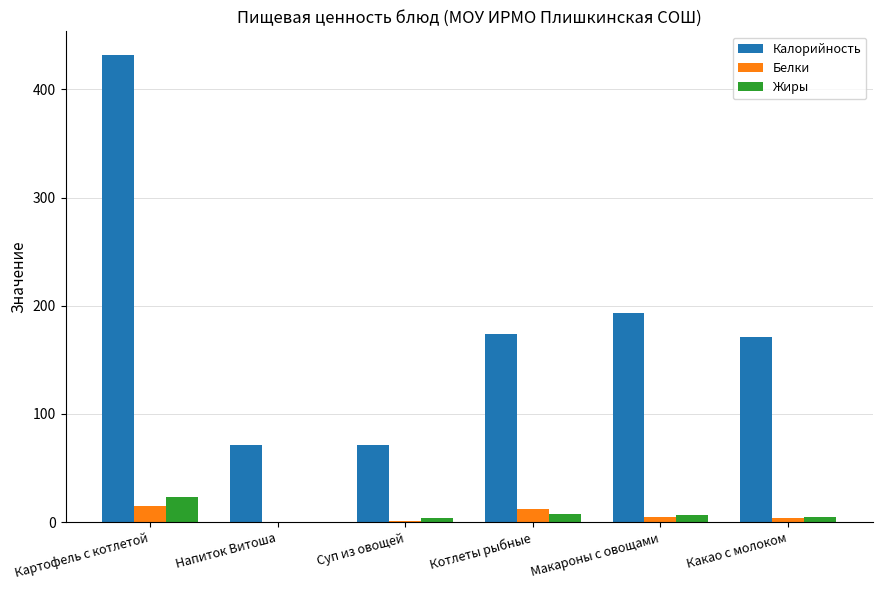

What is the sum of all Жиры values?

47